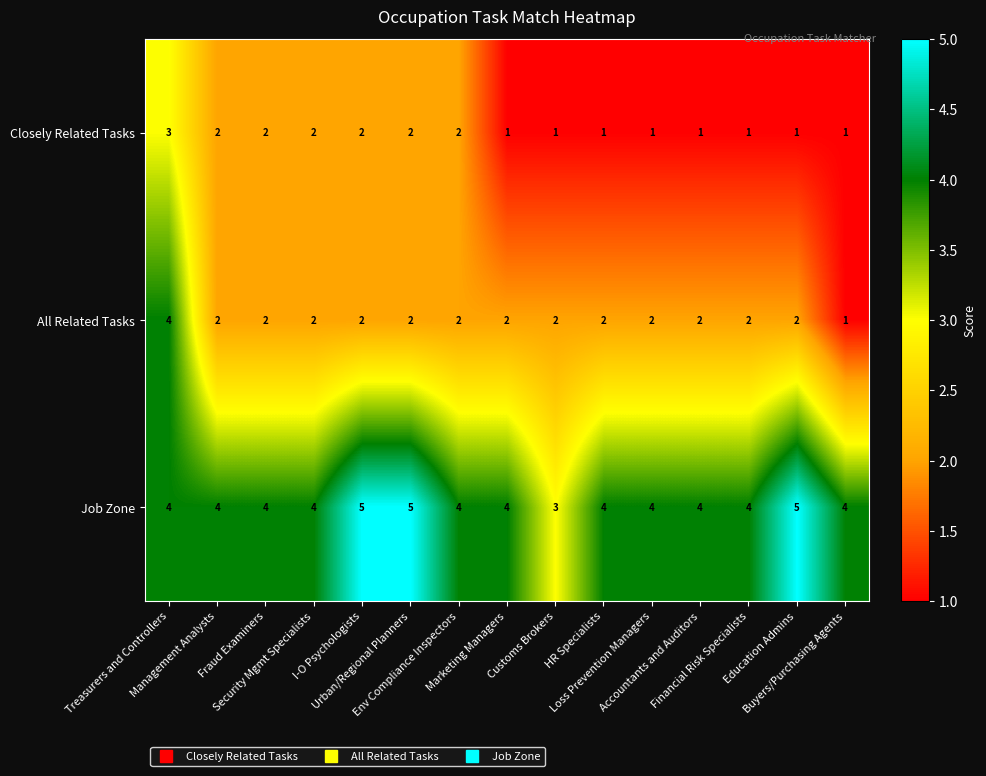

What is the difference between the maximum and minimum values in the All Related Tasks series?

3